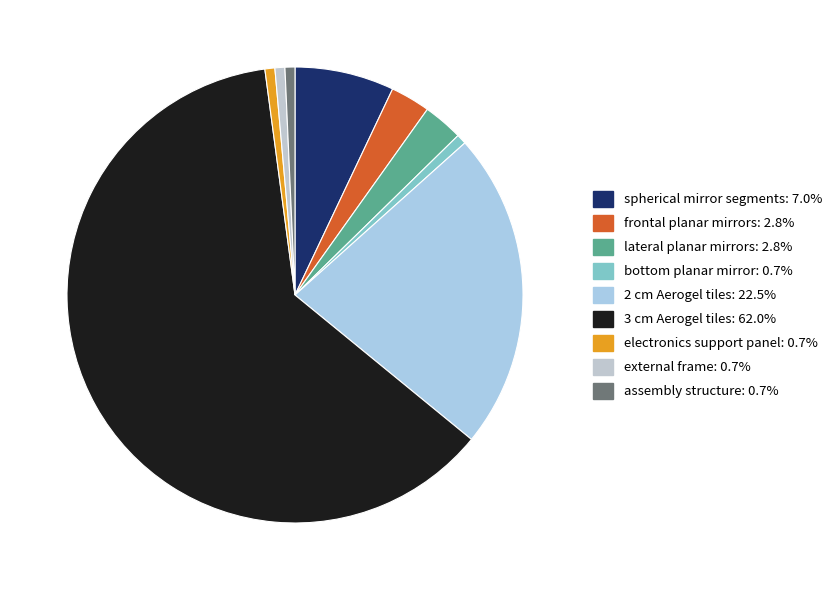

To the nearest percent, what is the average slice percentage?

11%